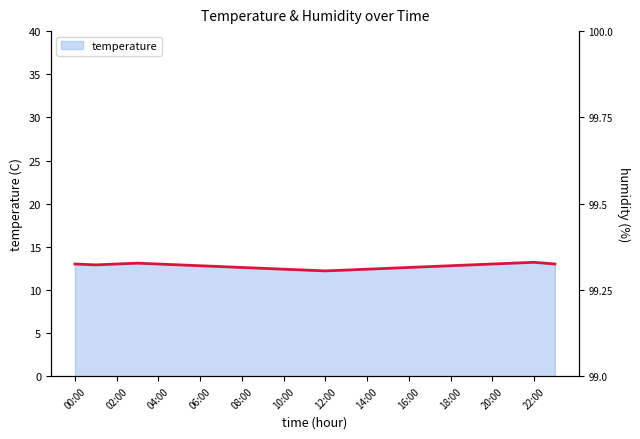

Between 12 and 00:00, which is larger?

00:00